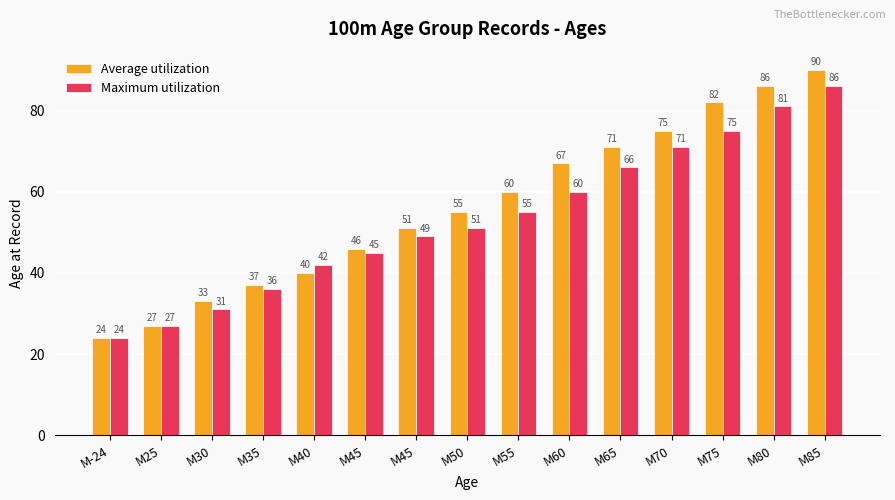

What is the approximate value of Average utilization at M25, to the nearest 10?

30